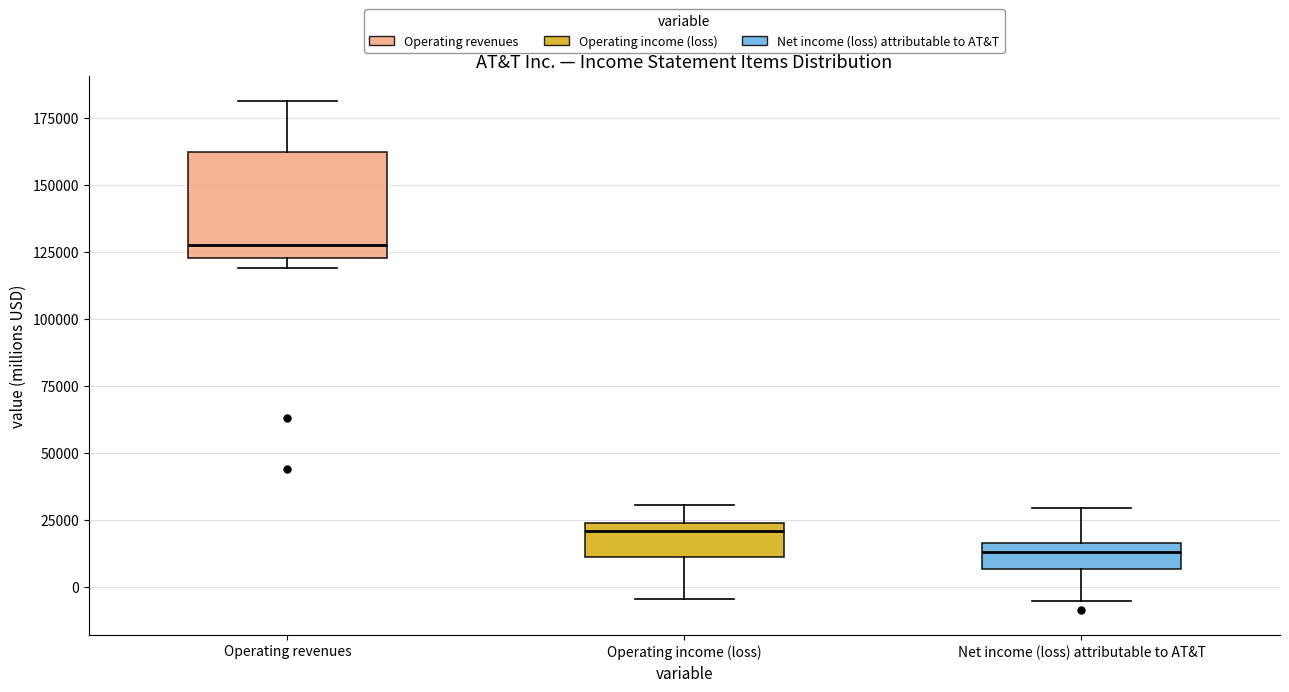

Where is the lower edge of the box for Operating revenues on the y-axis? The values are not printed on the chart, so give them approximately, as read against the axis.

125000